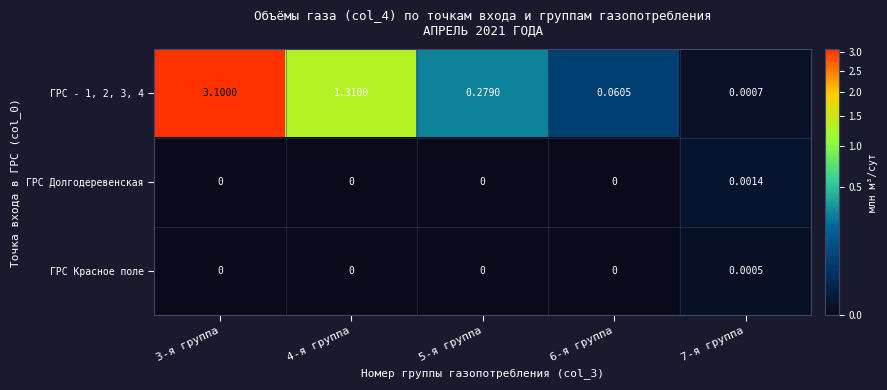

Is the value of ГРС - 1, 2, 3, 4 at 5-я группа greater than the value of ГРС Красное поле at 6-я группа?

Yes